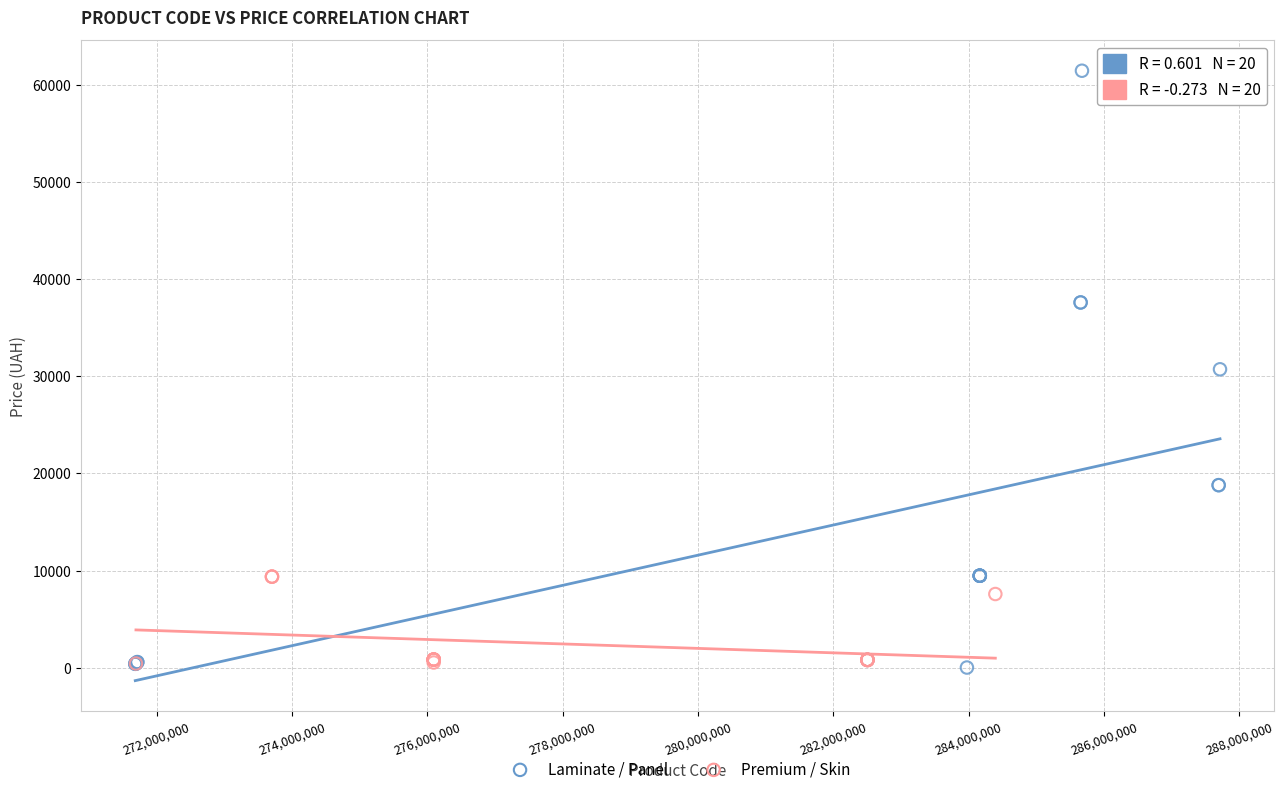

Which series has the largest Y range (max minus min)?

Laminate / Panel